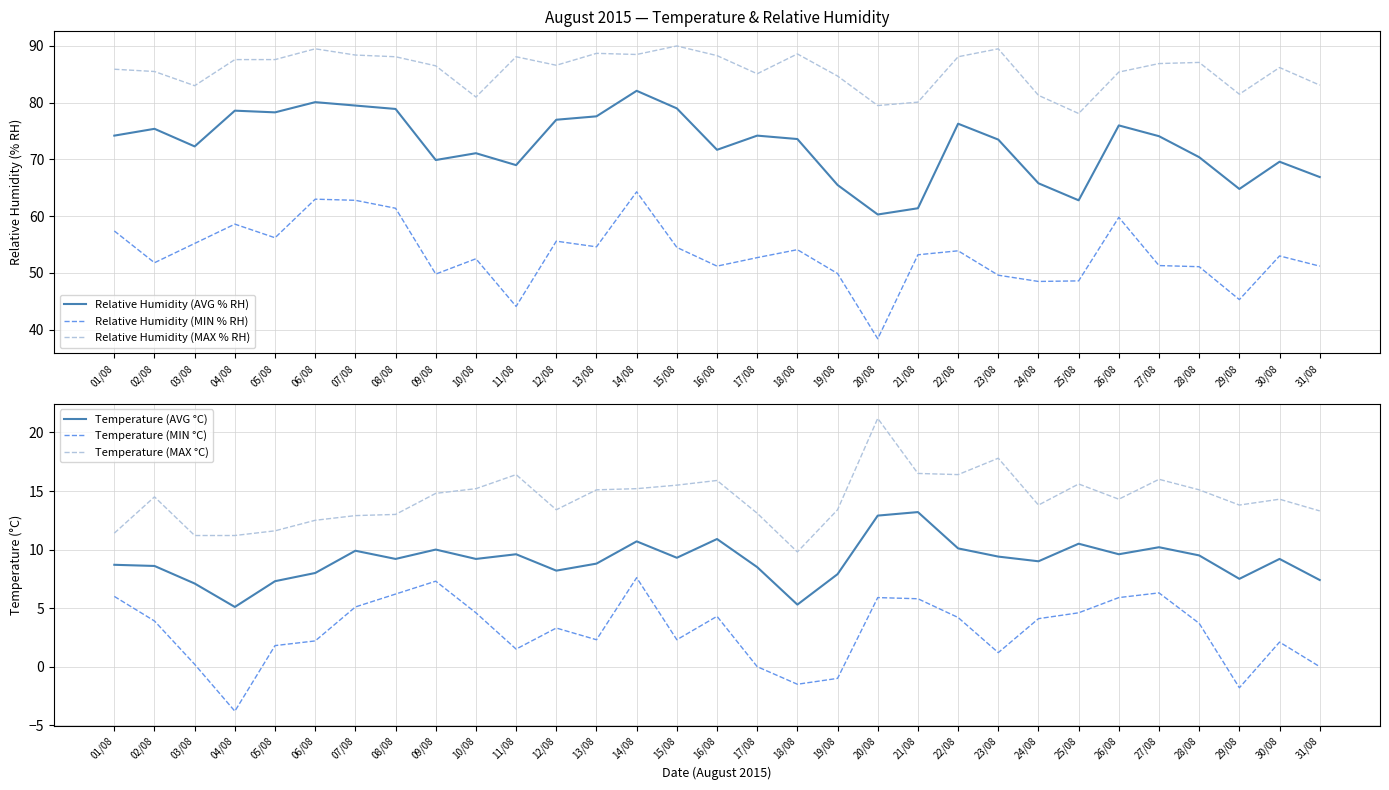

Rank the series by their maximum value, from highest to lowest.

Relative Humidity (MAX % RH), Relative Humidity (AVG % RH), Relative Humidity (MIN % RH), Temperature (MAX °C), Temperature (AVG °C), Temperature (MIN °C)